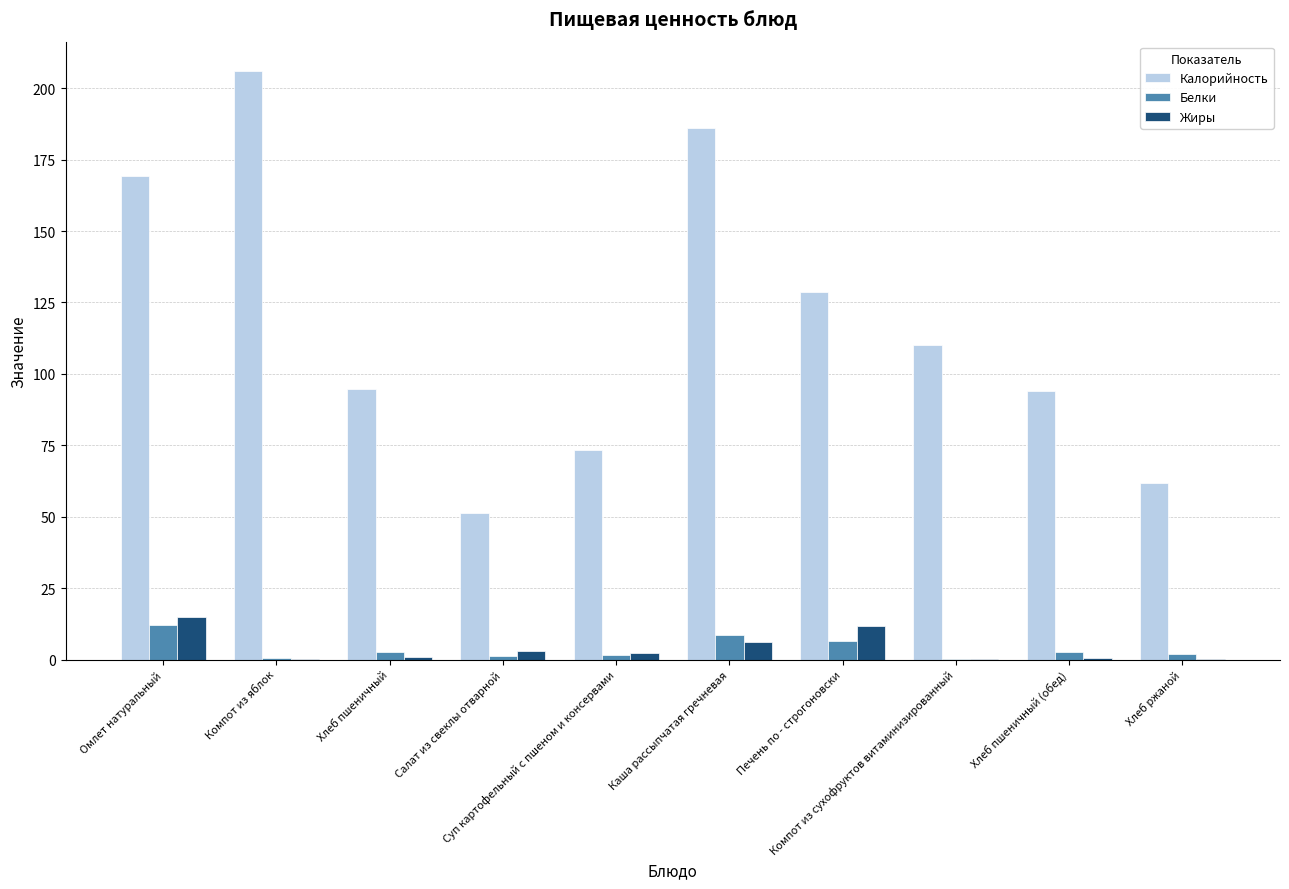

What is the greatest value displayed?

206.0